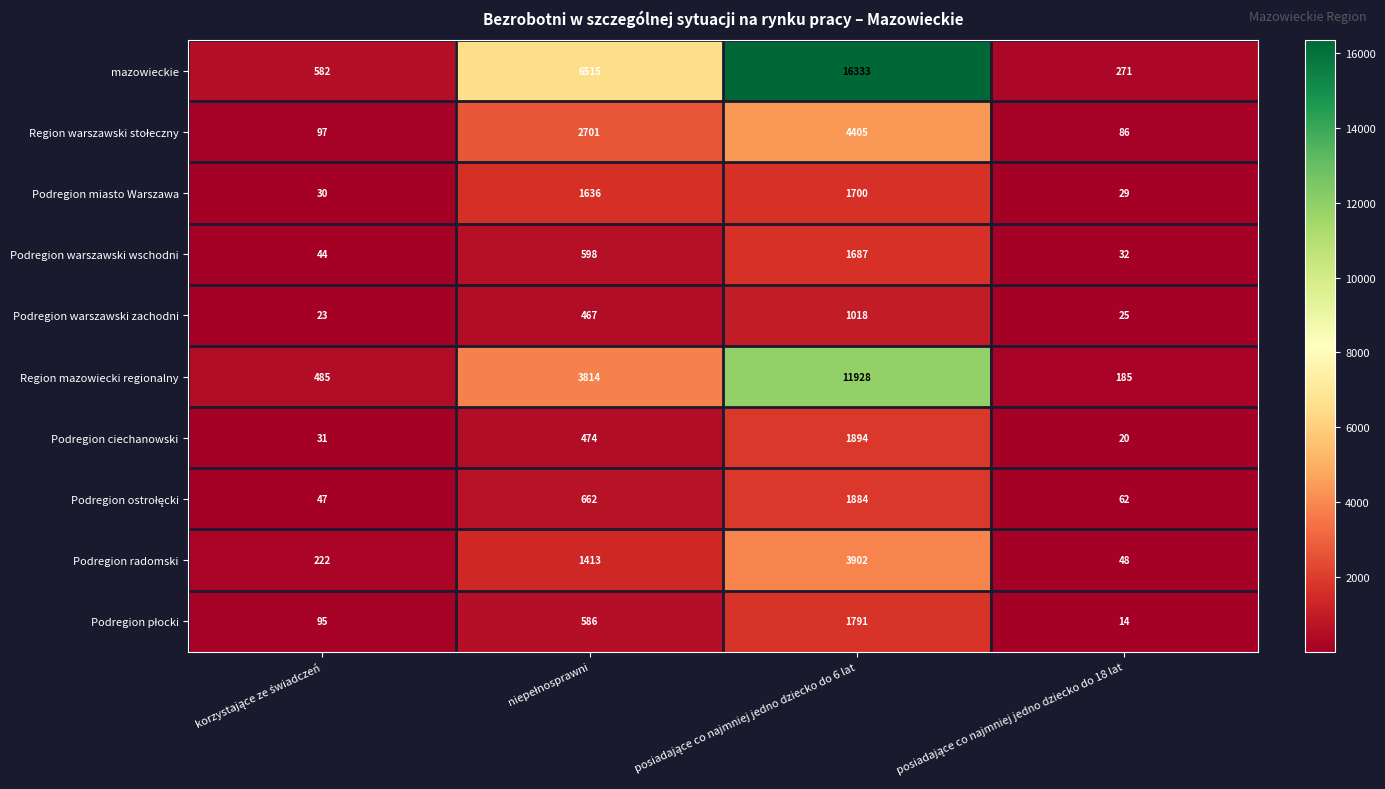

Which series has the widest spread of values?

mazowieckie